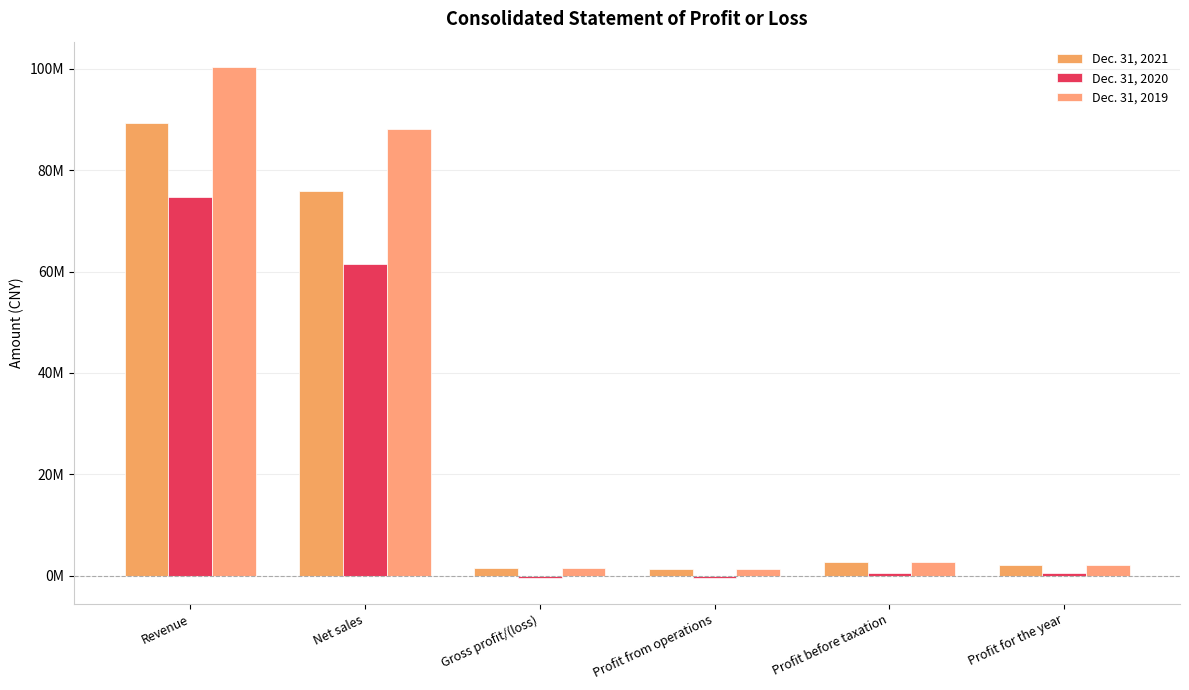

Which has a higher value, Profit before taxation or Profit from operations?

Profit before taxation